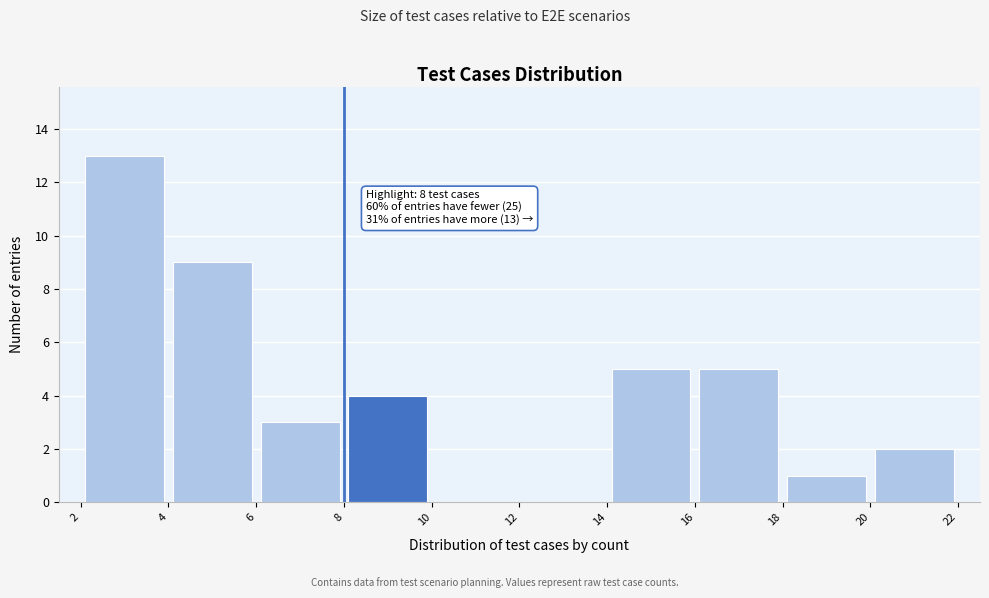

Which range on the x-axis has the tallest bar?

2 to 4